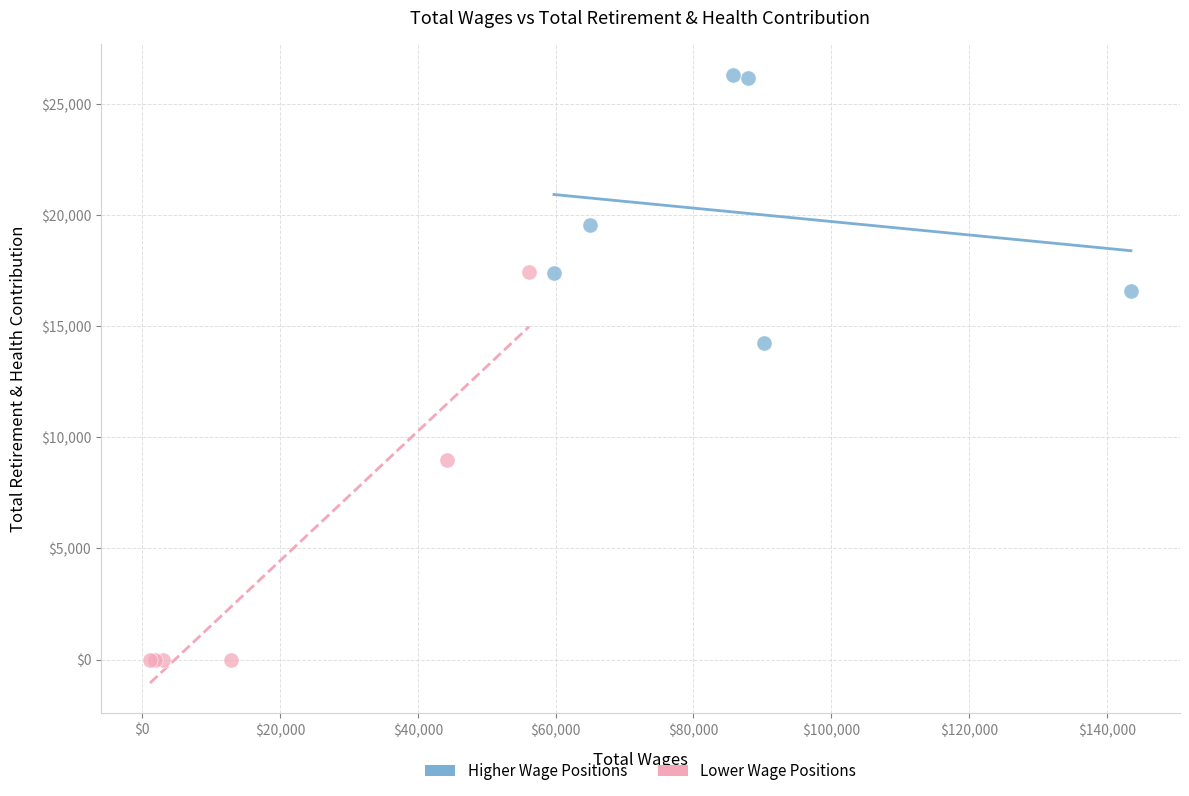

What are all the series names shown in the legend?

Higher Wage Positions, Lower Wage Positions